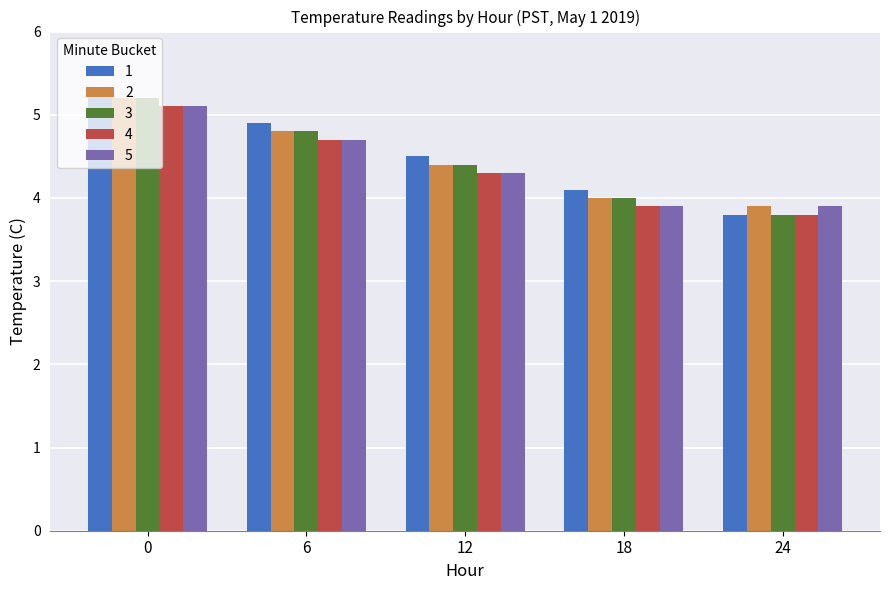

Are the bars grouped side by side (vs. stacked)?

Yes